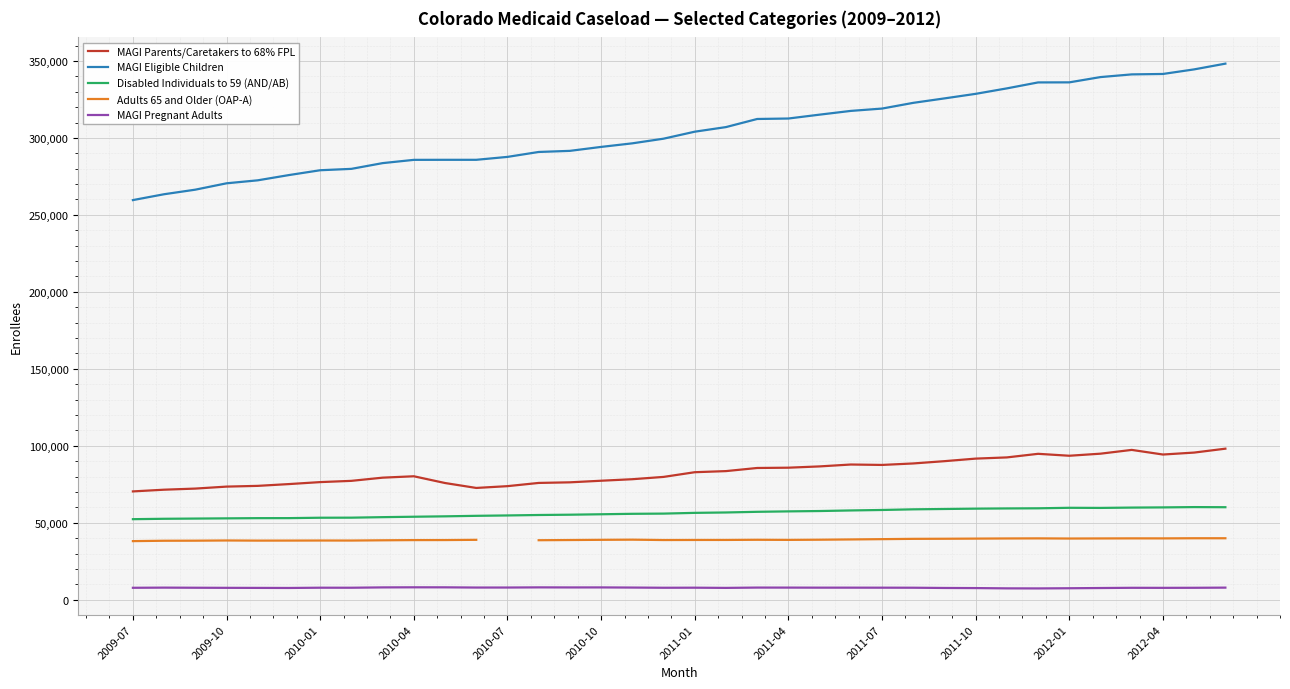

Rank the series at 13 from highest to lowest value.

MAGI Eligible Children, MAGI Parents/Caretakers to 68% FPL, Disabled Individuals to 59 (AND/AB), Adults 65 and Older (OAP-A), MAGI Pregnant Adults